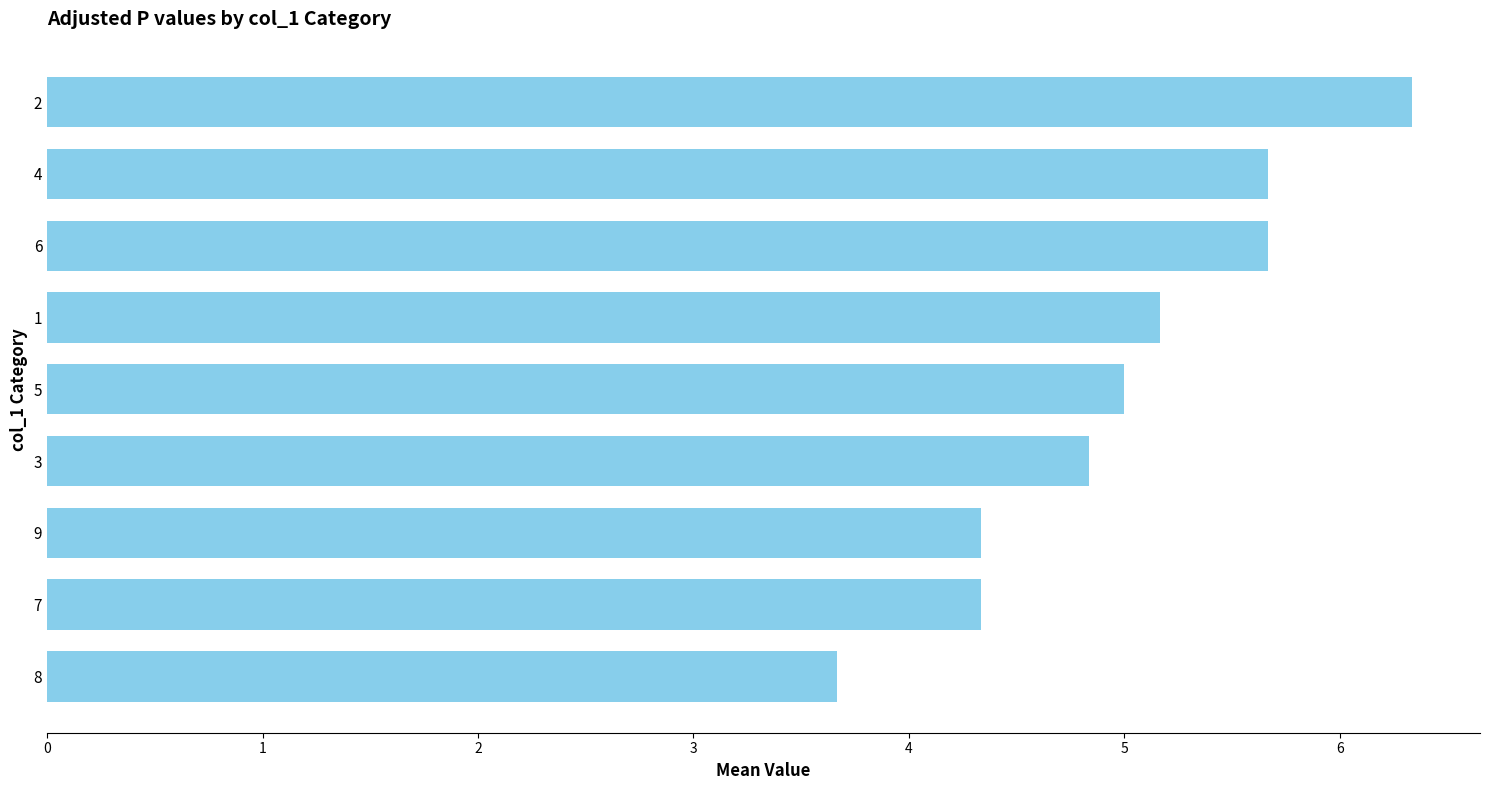

Which label corresponds to the largest value in the chart?

2